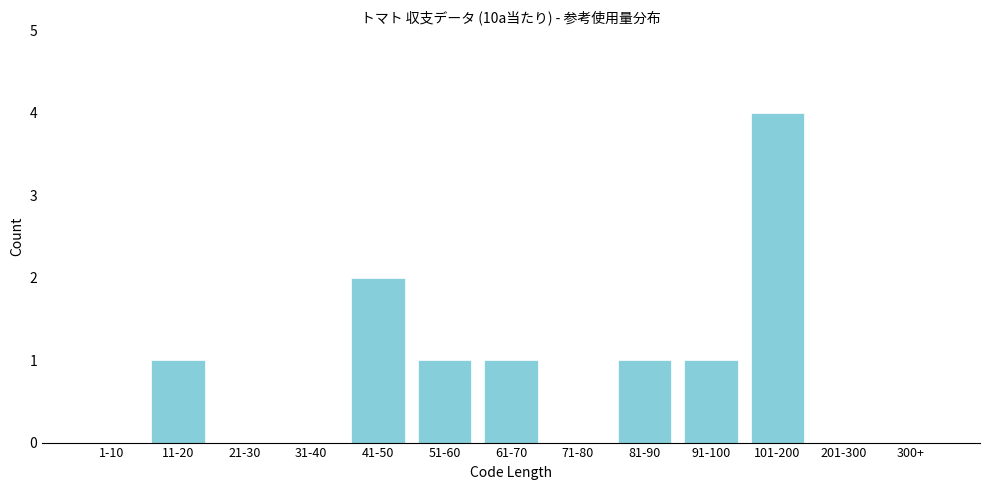

Reading right to left, extract all data points from this chart.

300+=0	201-300=0	101-200=4	91-100=1	81-90=1	71-80=0	61-70=1	51-60=1	41-50=2	31-40=0	21-30=0	11-20=1	1-10=0